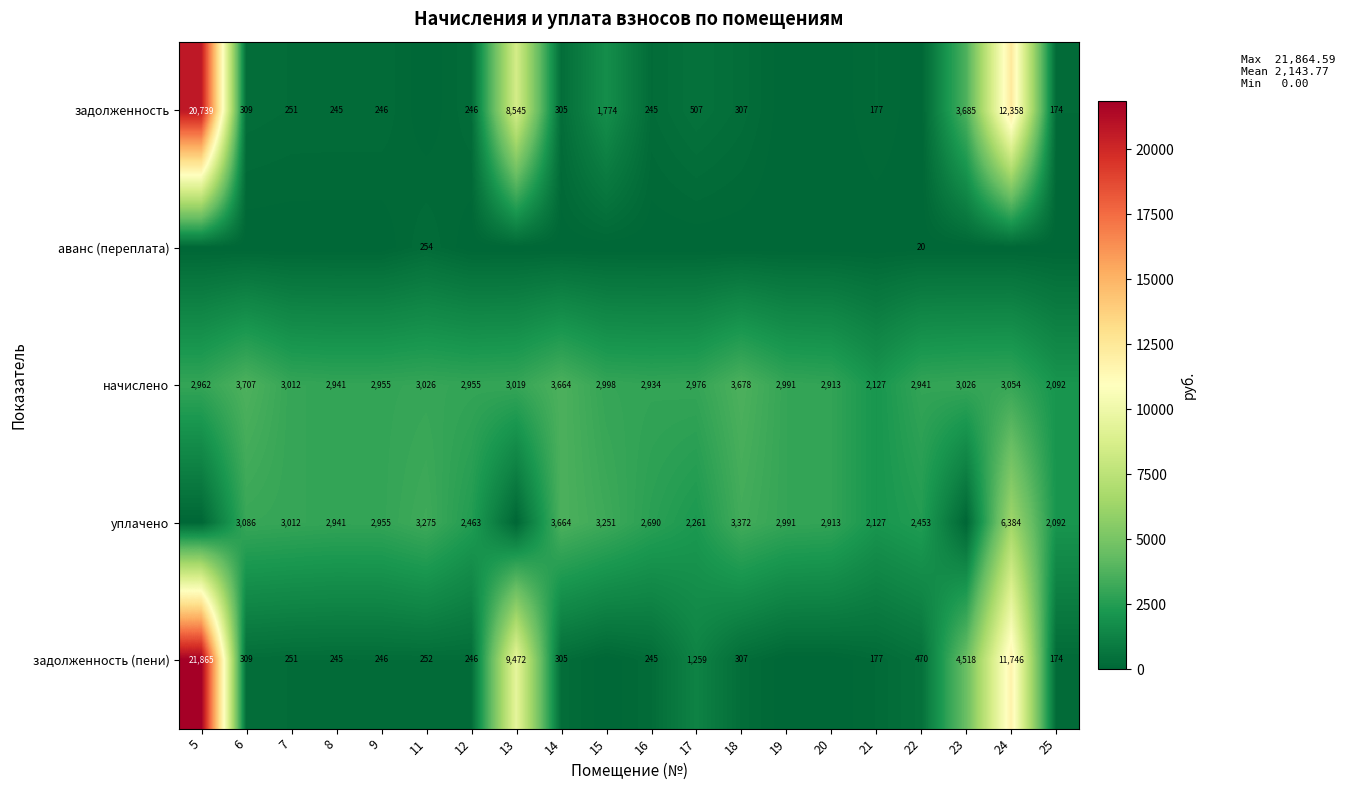

The value of начислено at 23 is 3026. True or false?

True